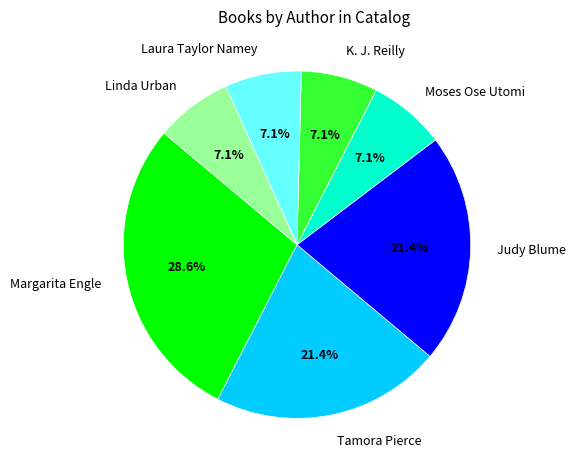

To the nearest percent, what is the average slice percentage?

14%